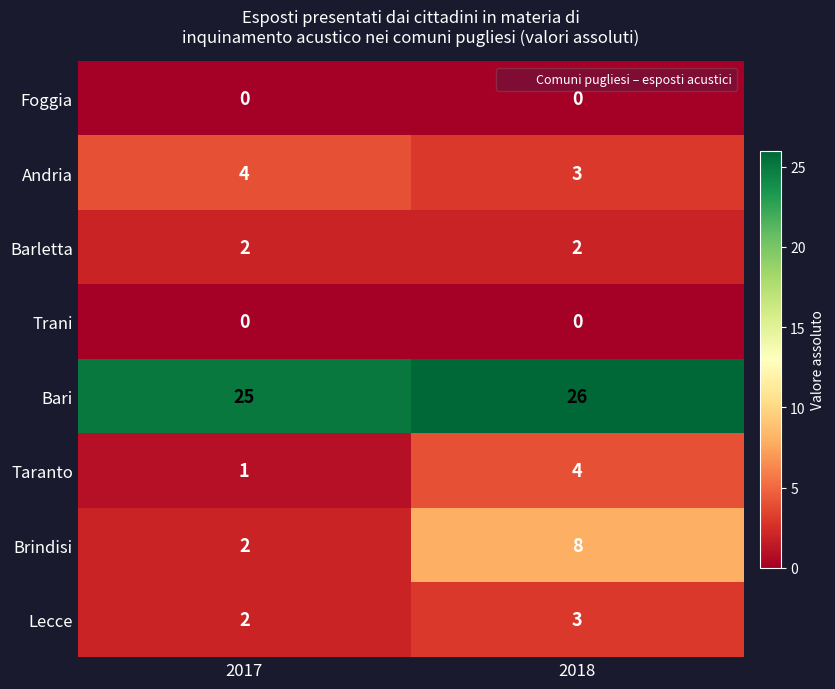

Reading left to right, what are all the values shown in this chart?

Foggia: 0	0
Andria: 4	3
Barletta: 2	2
Trani: 0	0
Bari: 25	26
Taranto: 1	4
Brindisi: 2	8
Lecce: 2	3